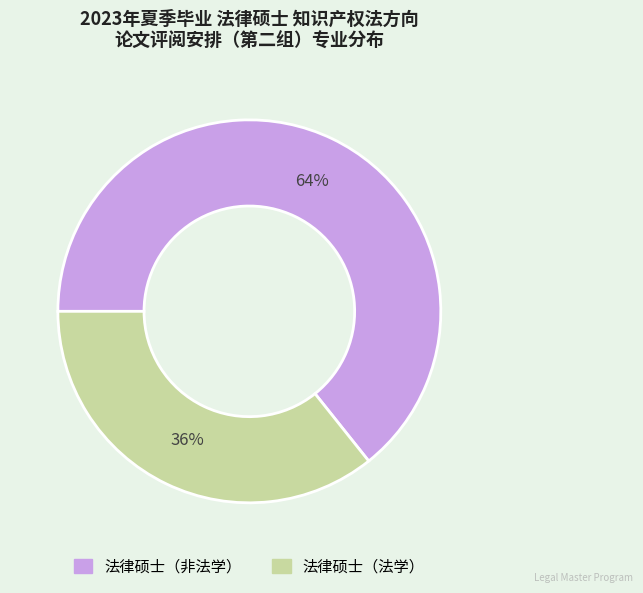

True or false: 法律硕士（法学） accounts for 44% of the total.

False